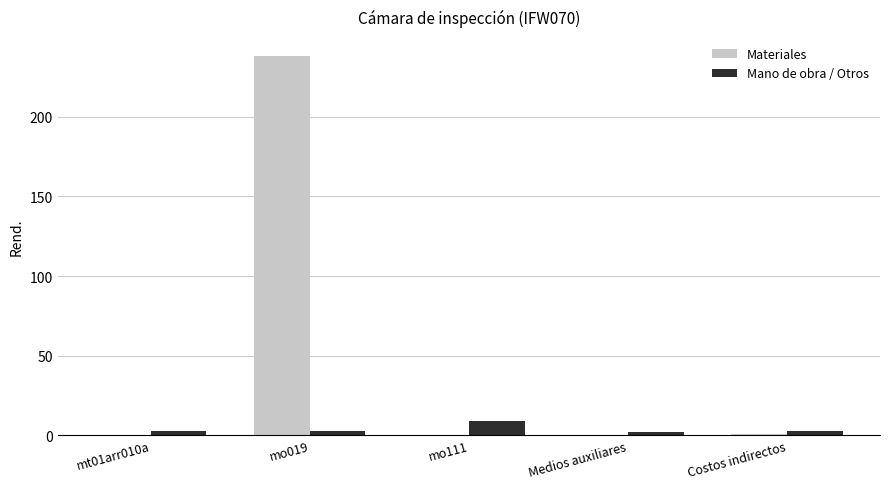

Which series changed the most between mo111 and Costos indirectos?

Mano de obra / Otros